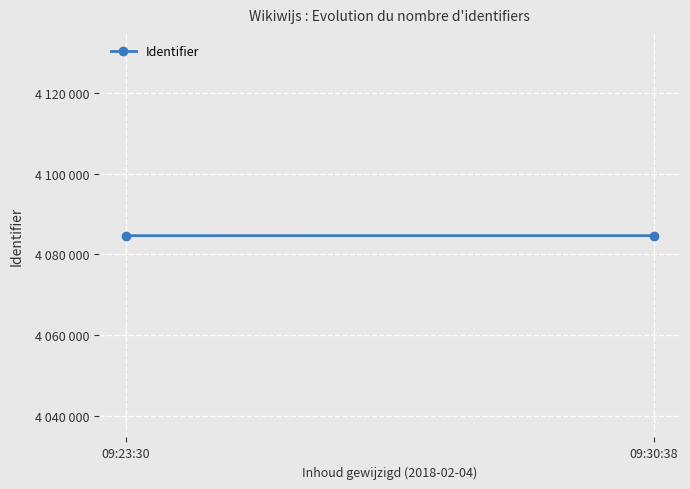

True or false: the data shows 4084607 at 09:23:30.

True